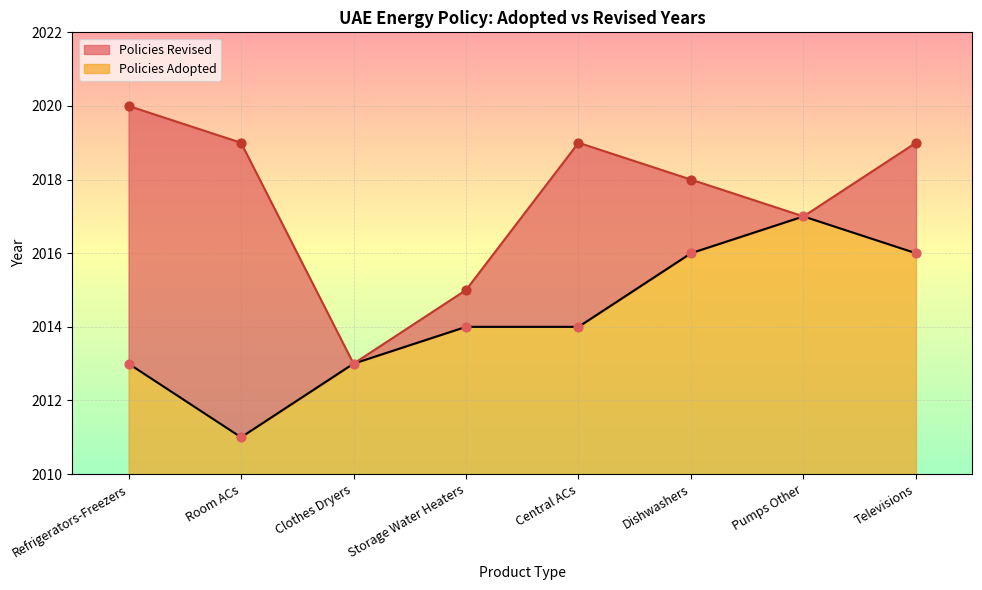

What is the ratio of the value at Clothes Dryers to the value at Pumps Other?

1.0